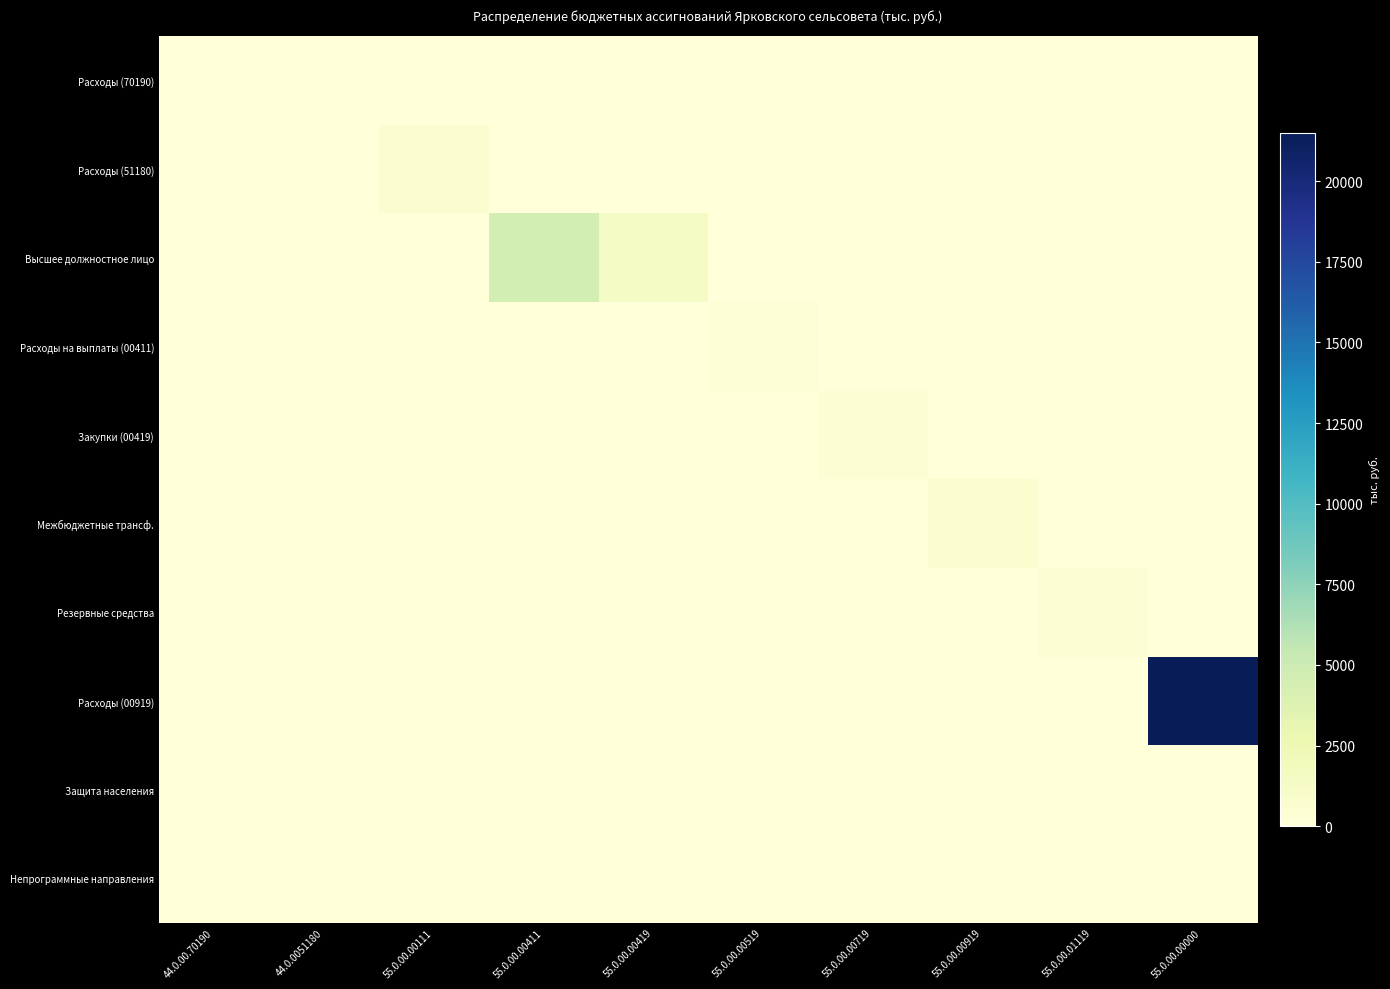

Which series changed the most between 55.0.00.00419 and 55.0.00.00919?

Высшее должностное лицо